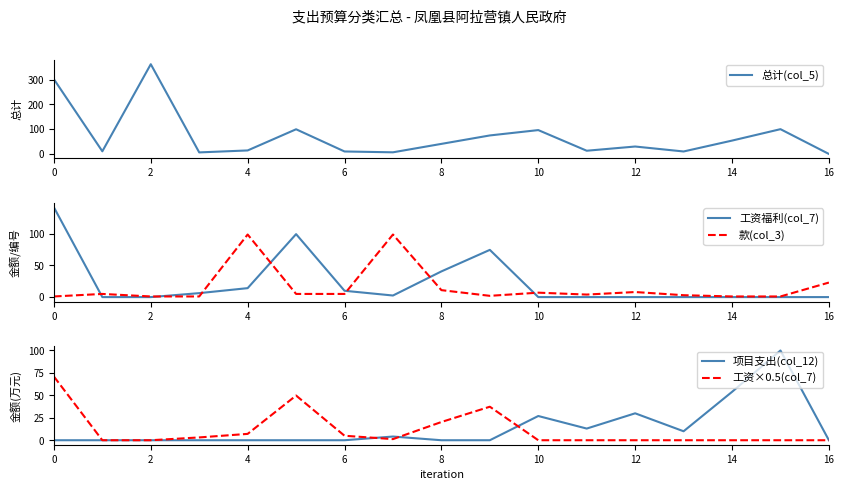

How many data points in 款(col_3) are above 5?

6